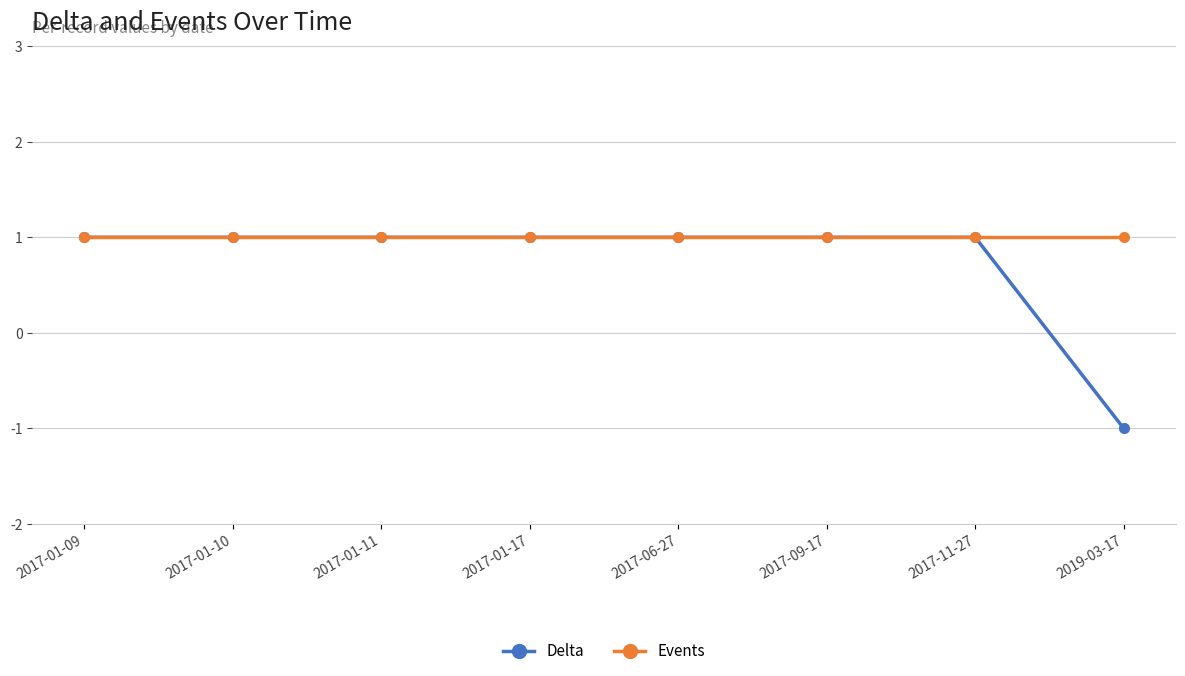

Reading right to left, extract all data points from this chart.

Delta: -1	1	1	1	1	1	1	1
Events: 1	1	1	1	1	1	1	1